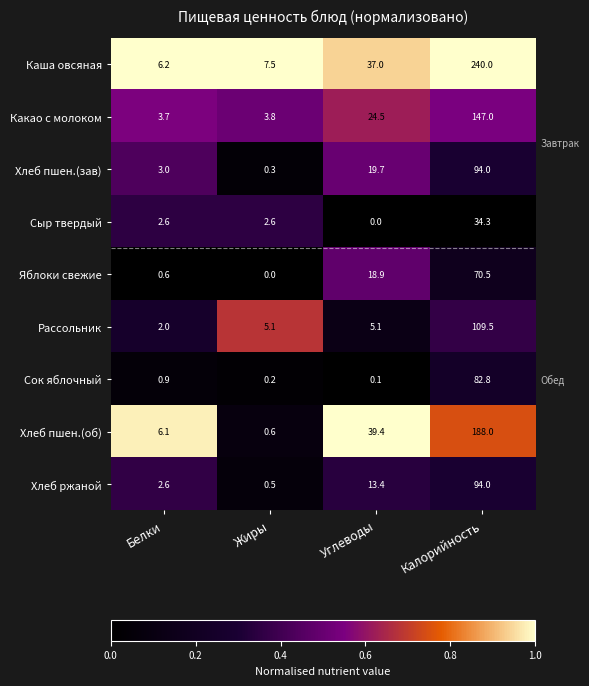

Where is Хлеб ржаной nearest to the value 47?

Углеводы